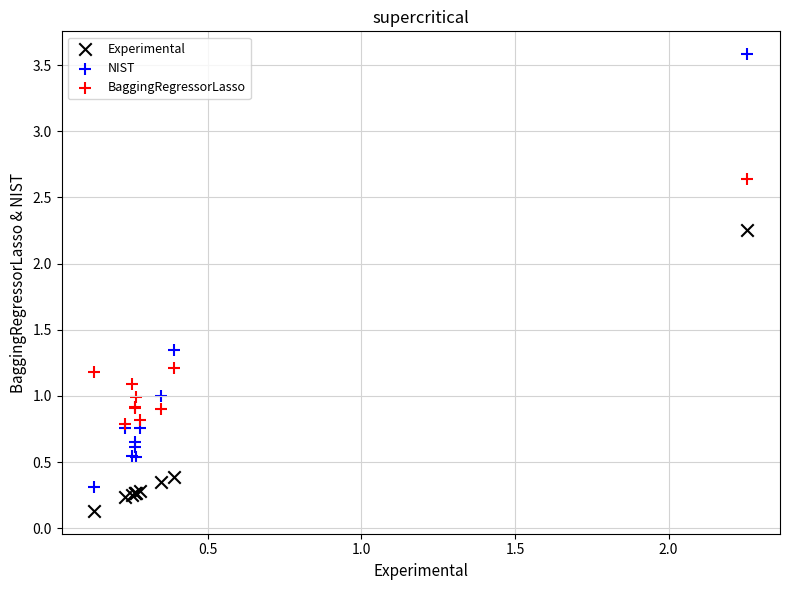

Which series has the largest Y range (max minus min)?

NIST